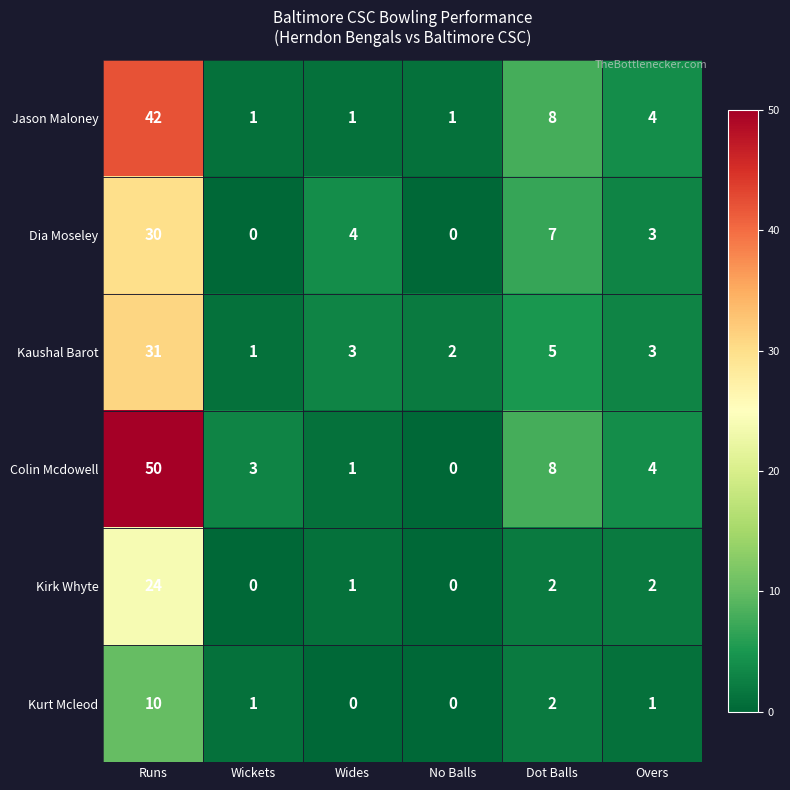

Is the value of Dia Moseley at Dot Balls greater than the value of Jason Maloney at Dot Balls?

No